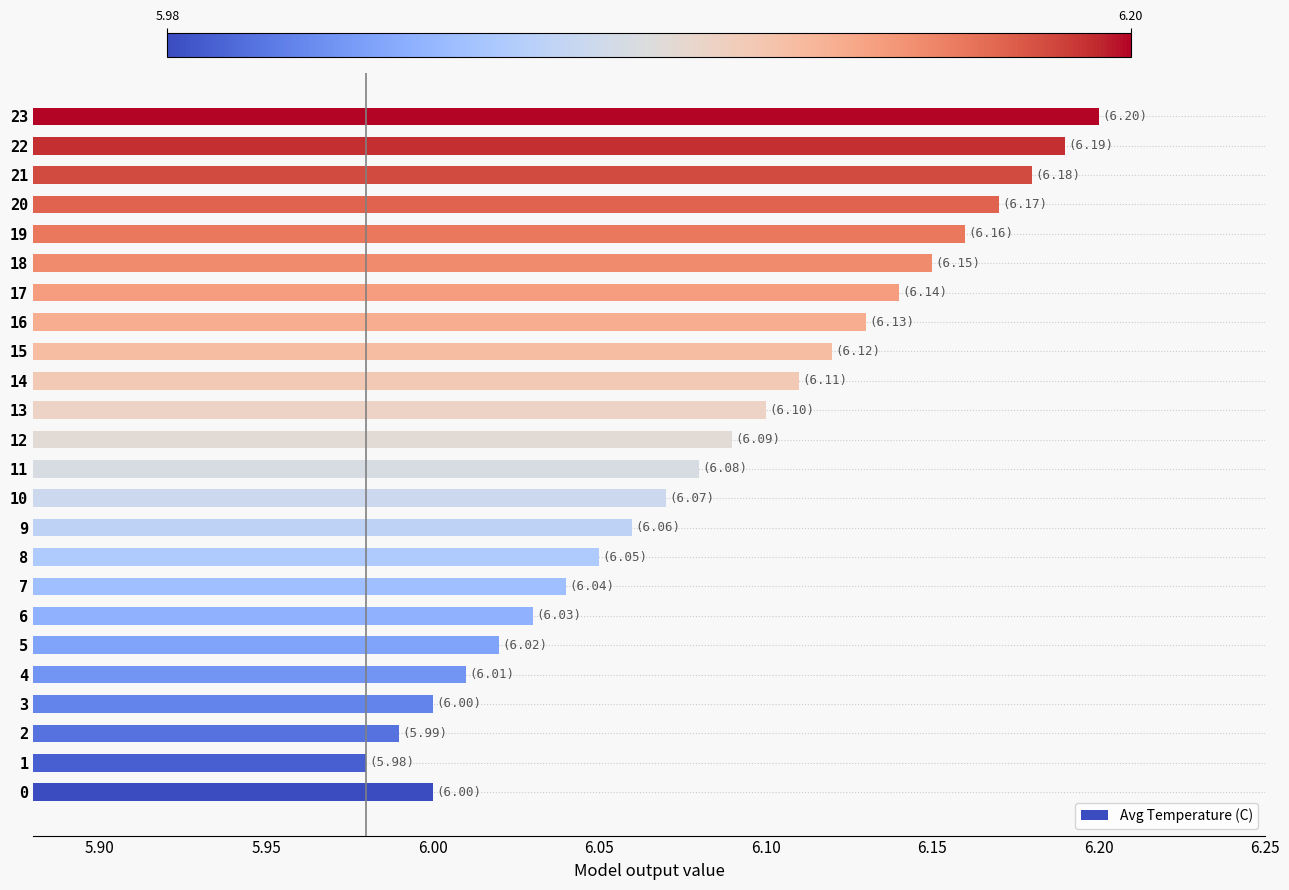

What is the sum of all values?

146.1